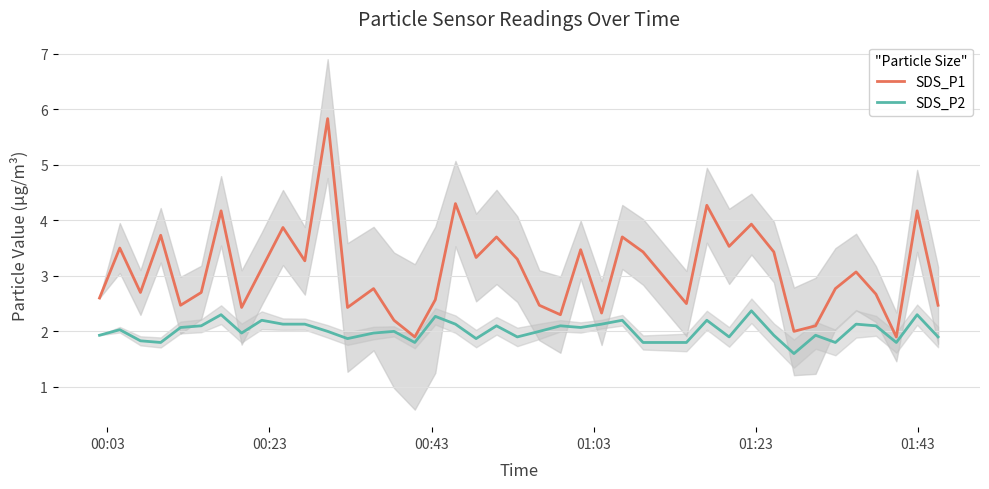

True or false: SDS_P1 has more than 1 interior local peaks.

True